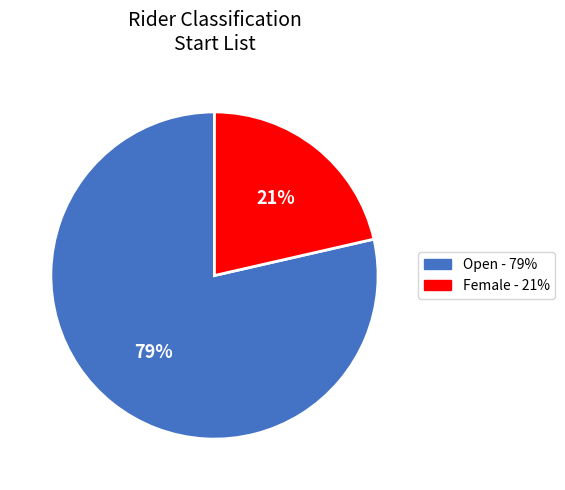

To the nearest percent, what is the average slice percentage?

50%